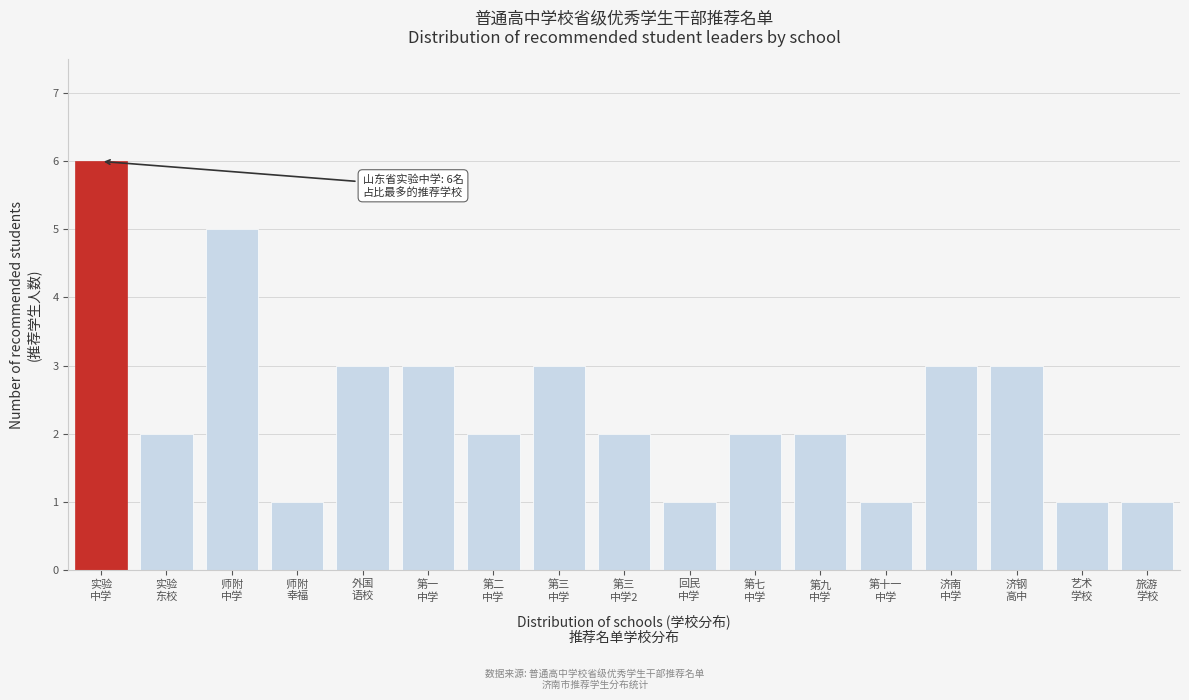

Reading left to right, list all the values displayed in this chart.

6	2	5	1	3	3	2	3	2	1	2	2	1	3	3	1	1